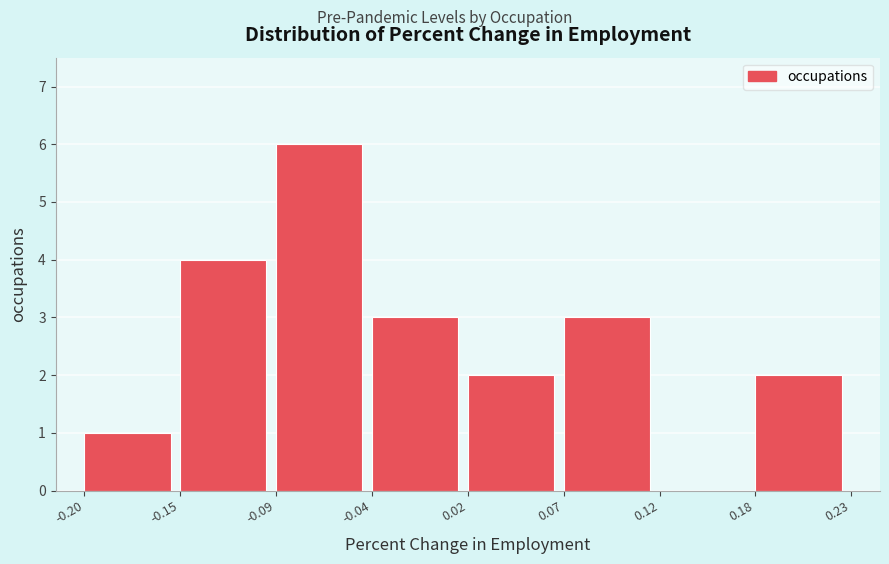

Reading left to right, transcribe this chart: for each bar, give the range it covers on the x-axis and its height. The values are not printed on the chart, so give them approximately, as read against the axis.

-0.20 to -0.15: 1
-0.15 to -0.09: 4
-0.09 to -0.04: 6
-0.04 to 0.02: 3
0.02 to 0.07: 2
0.07 to 0.12: 3
0.12 to 0.18: 0
0.18 to 0.23: 2